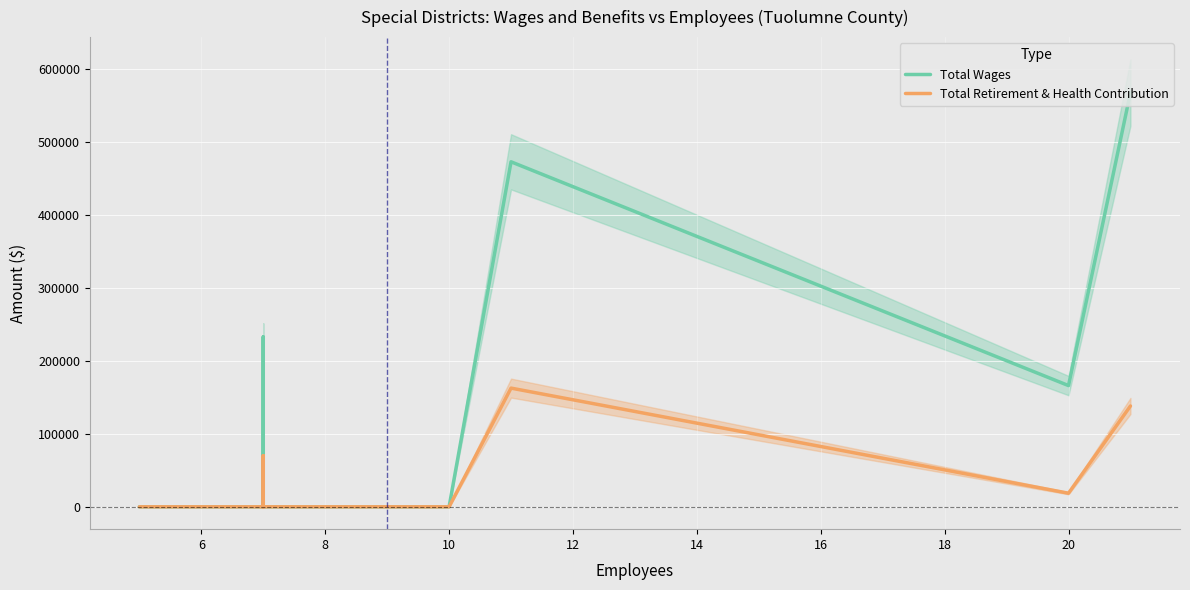

True or false: Total Retirement & Health Contribution and Total Wages cross at least once.

False